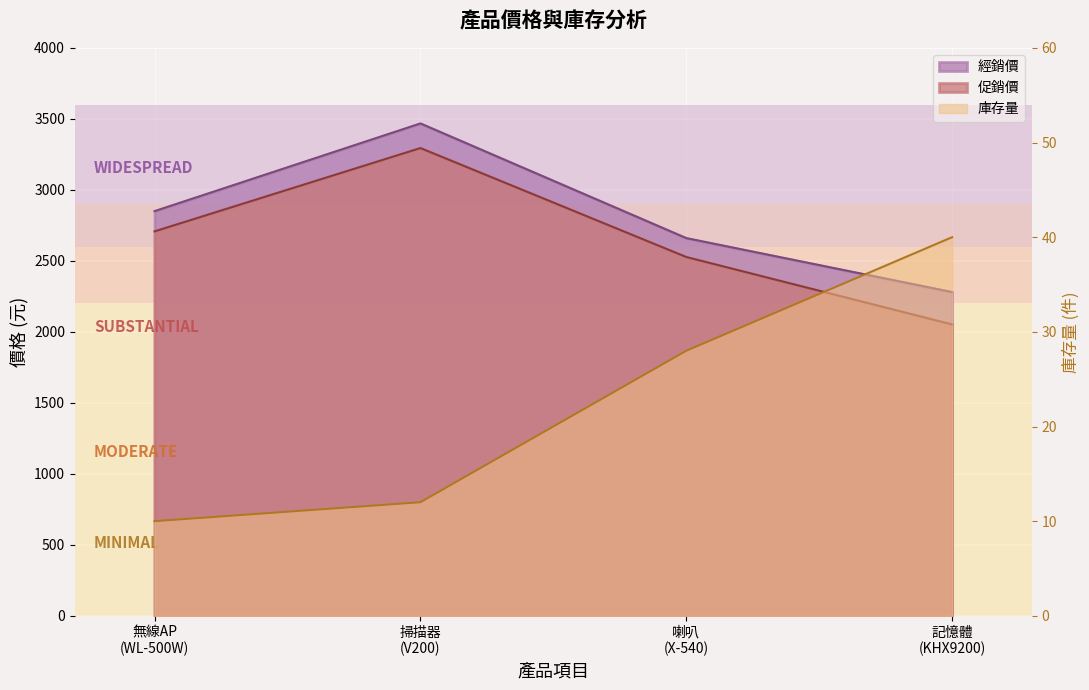

At which category does the chart reach its minimum across all series?

無線AP
(WL-500W)